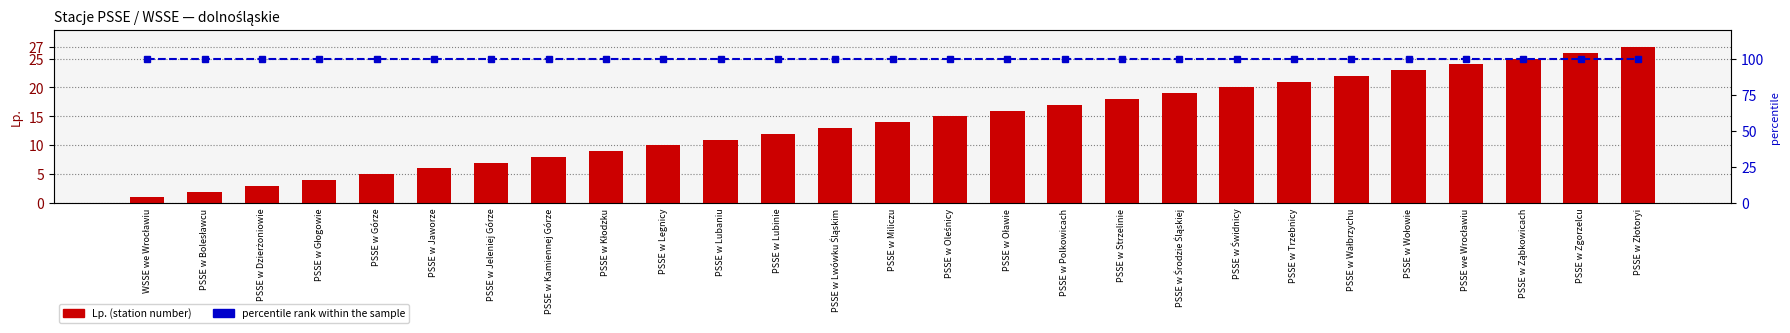

Where is Lp. (station number) nearest to the value 14?

PSSE w Miliczu